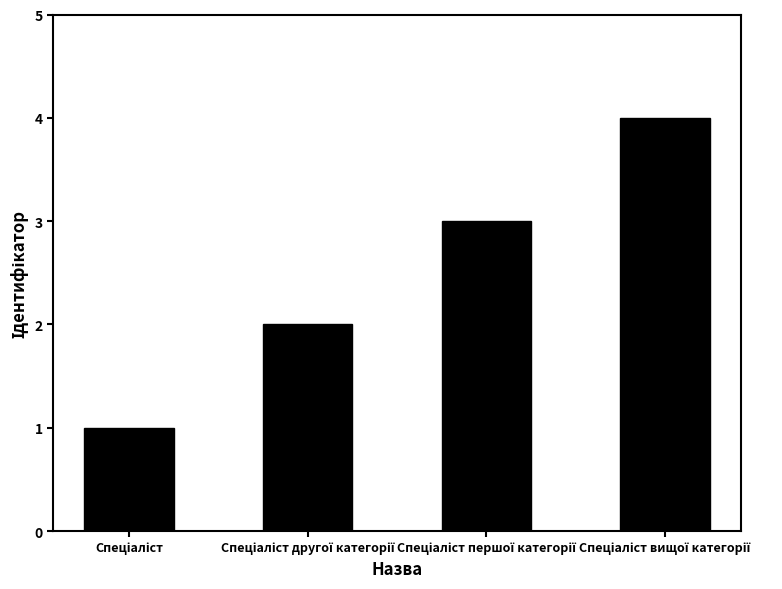

What is the difference between the maximum and minimum values?

3